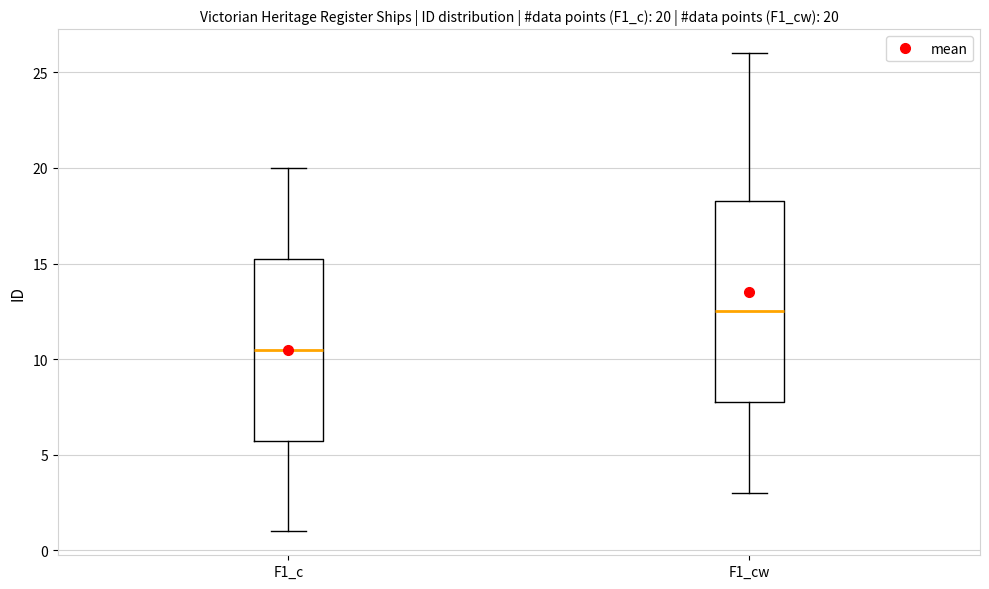

Which box has the lowest median line?

F1_c